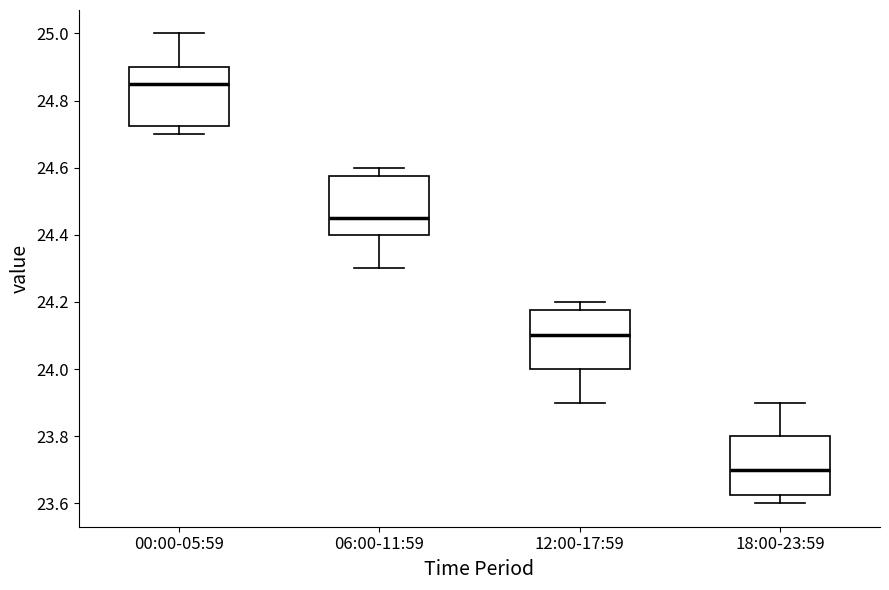

Where does the upper whisker of the box for 06:00-11:59 end on the y-axis? The values are not printed on the chart, so give them approximately, as read against the axis.

24.60